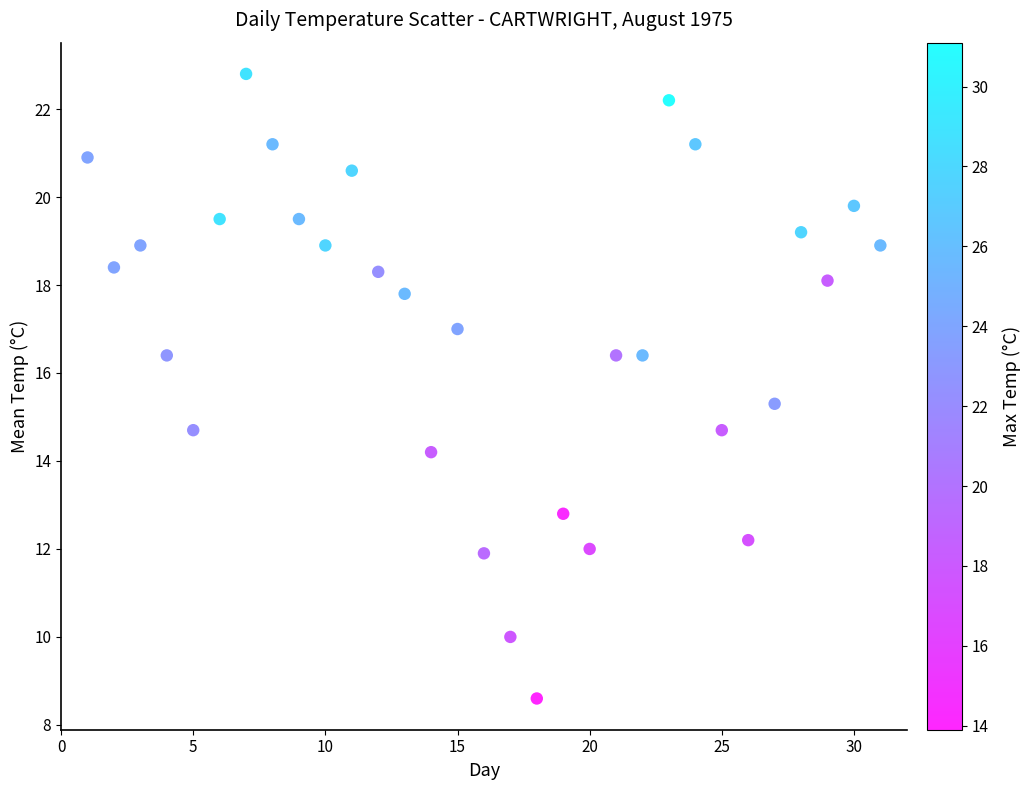

What is the range of X values (max minus min)?

30.0